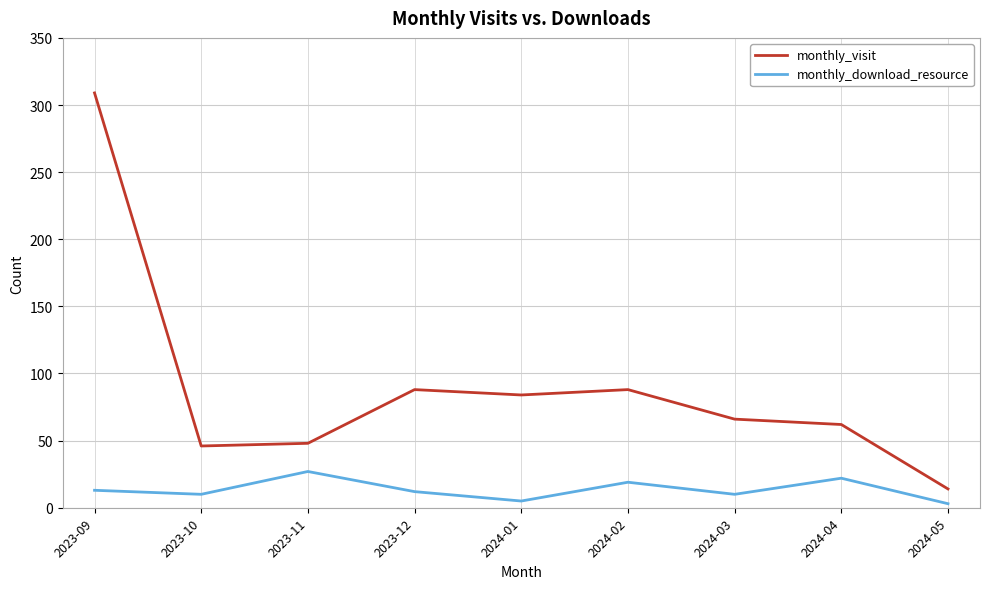

At 2023-09, list the series in order from smallest to largest.

monthly_download_resource, monthly_visit